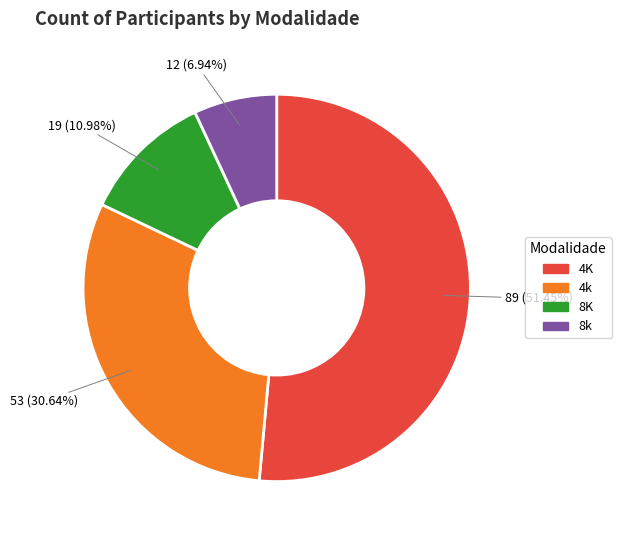

True or false: 4k accounts for 31% of the total.

True